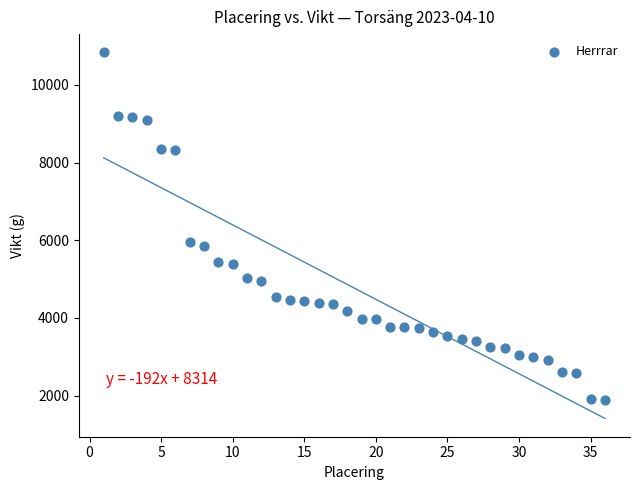

What is the range of X values (max minus min)?

35